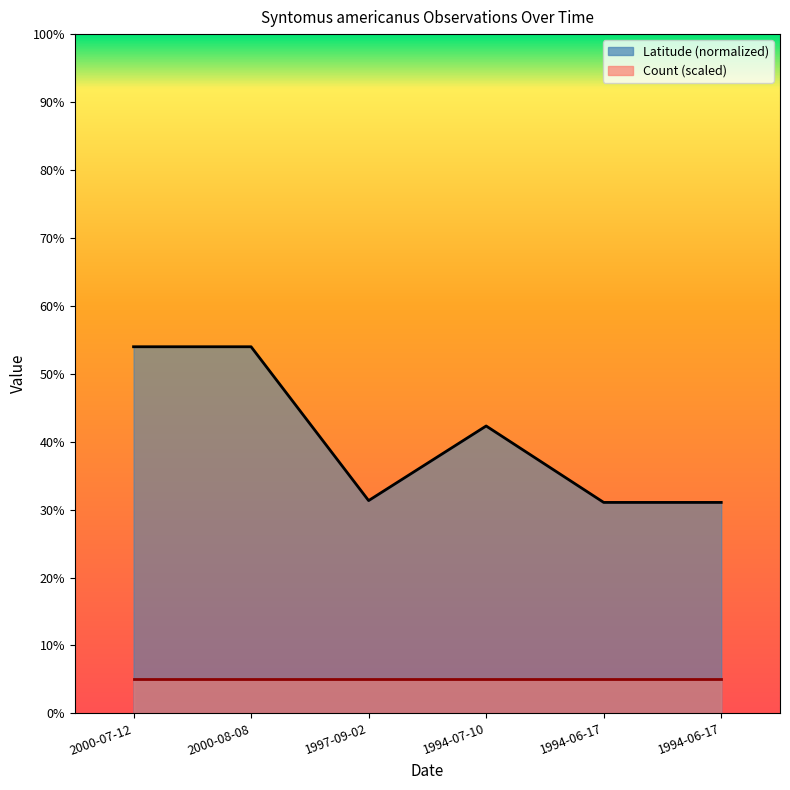

What is the difference between the second highest and minimum values?

22.9